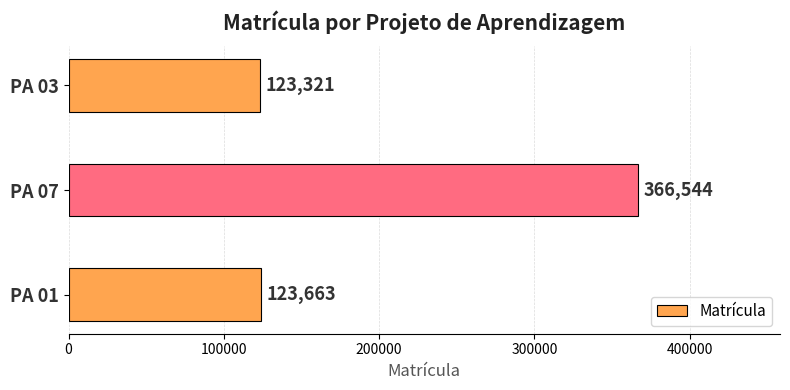

Are the bars grouped side by side (vs. stacked)?

No